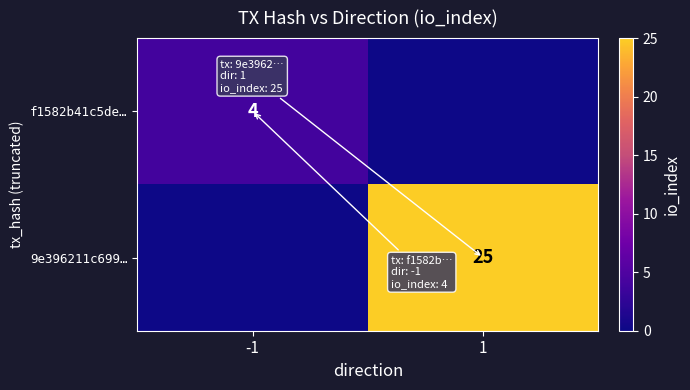

What is the spread (max minus min) of values at -1?

4